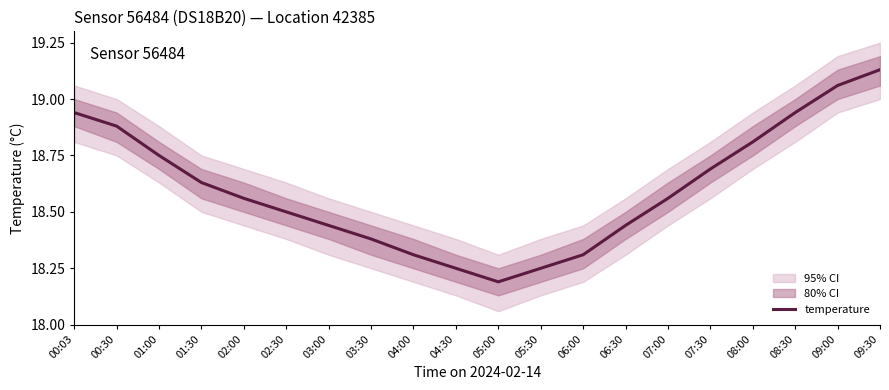

Reading left to right, extract all data points from this chart.

18.9	18.9	18.8	18.6	18.6	18.5	18.4	18.4	18.3	18.2	18.2	18.2	18.3	18.4	18.6	18.7	18.8	18.9	19.1	19.1